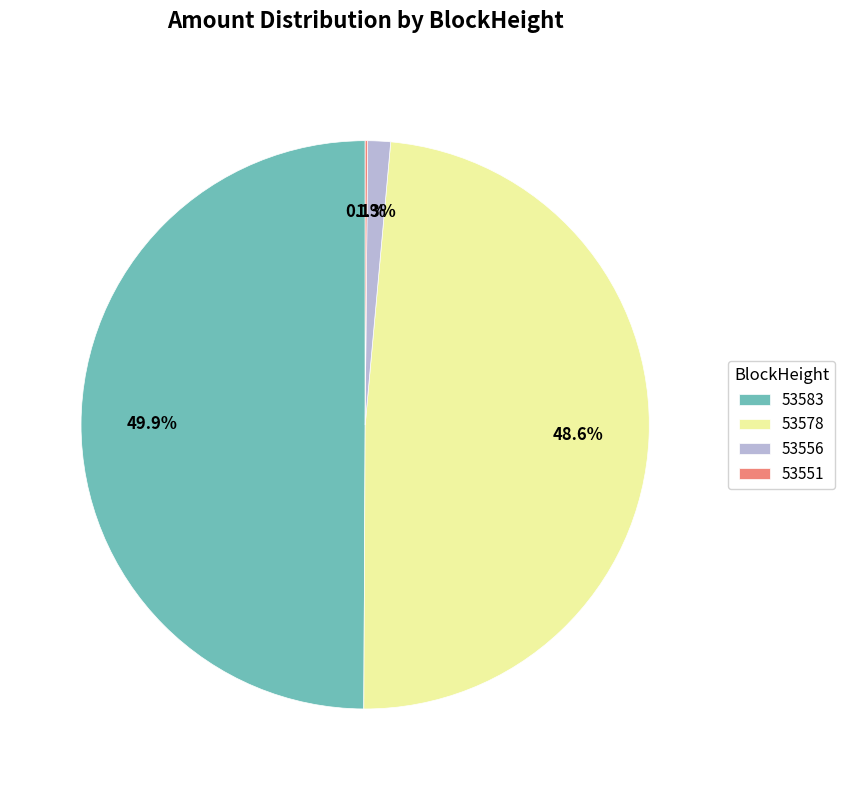

What percentage is NOT represented by 53578?

51.4%